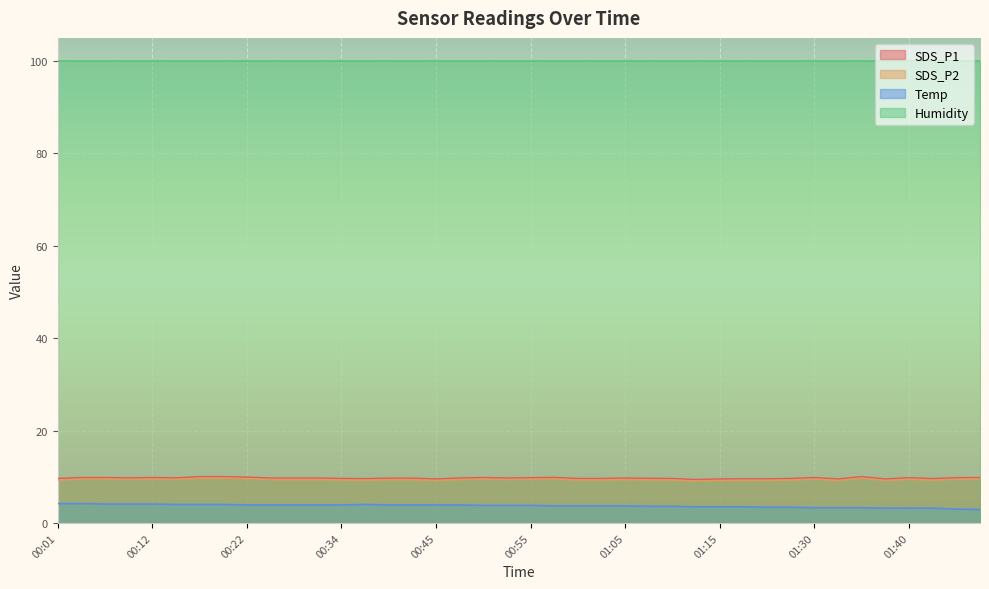

In SDS_P1, how many points are higher than both neighbors (excluding endpoints)?

7